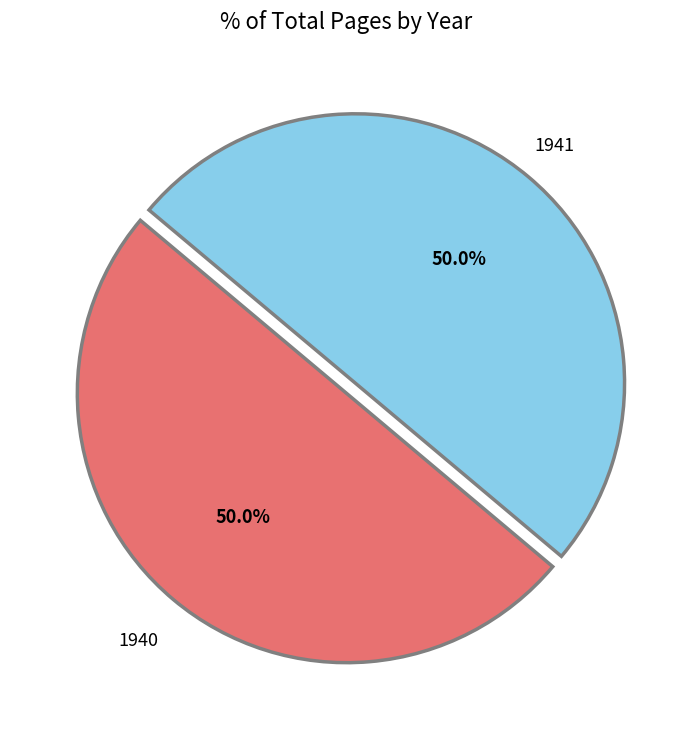

To the nearest percent, what percentage of the pie is 1940?

50%